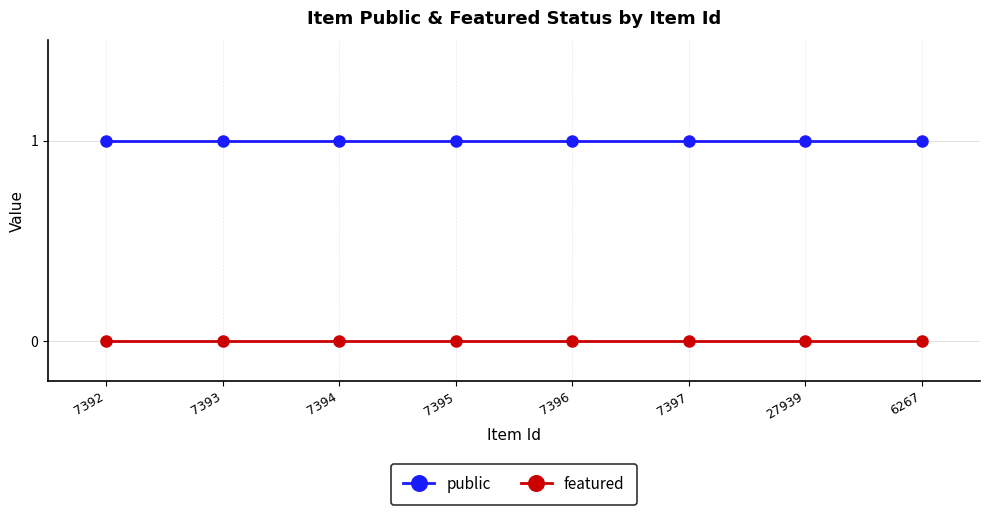

True or false: public and featured cross at least once.

False